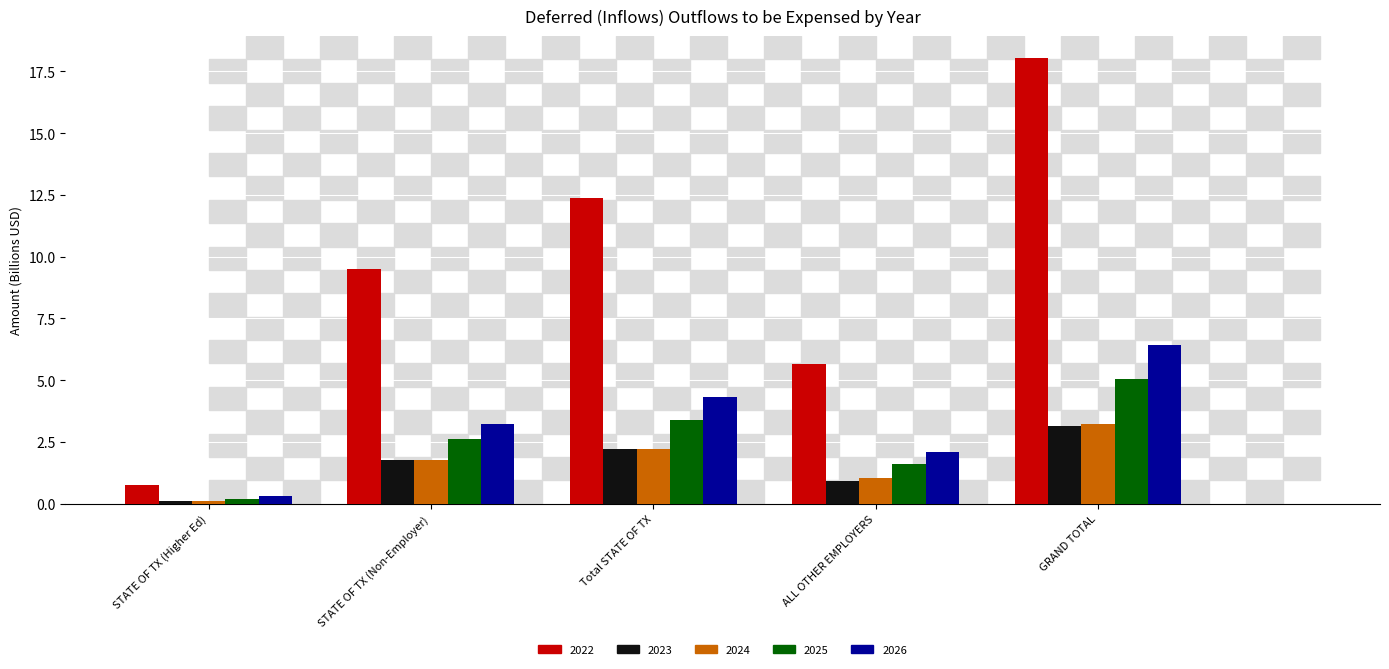

Is it true that 2025 equals 4.5 at STATE OF TX (Non-Employer)?

False